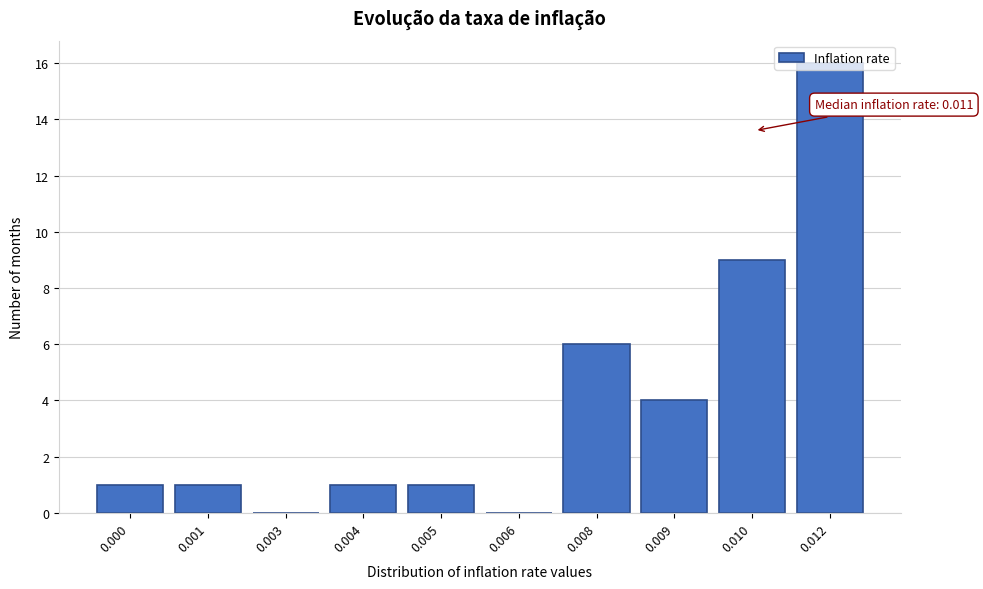

The value at 0.009 is 4. True or false?

True